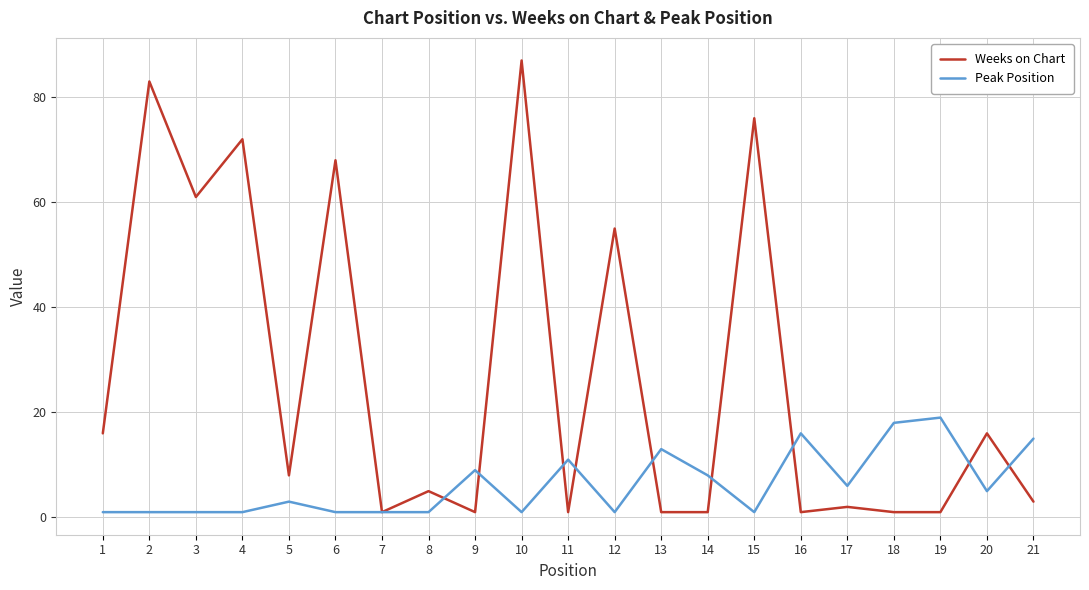

Rank the series by their maximum value, from highest to lowest.

Weeks on Chart, Peak Position